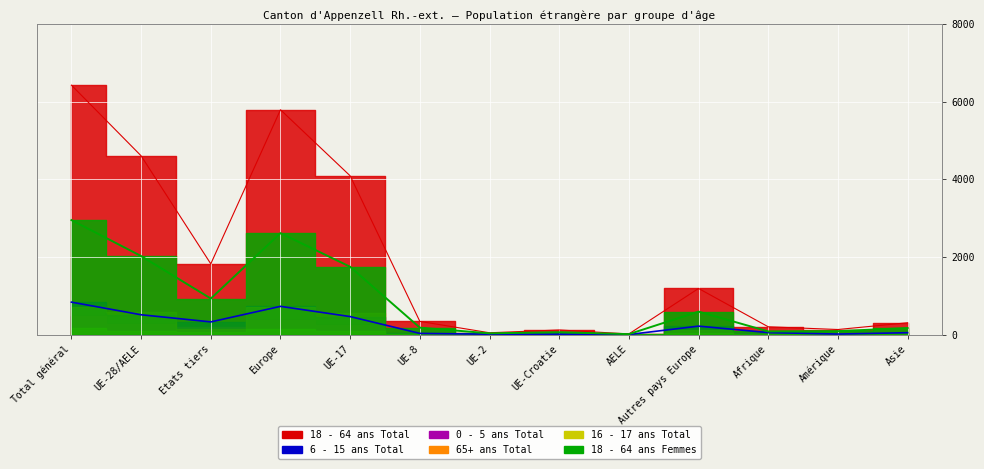

True or false: 6 - 15 ans Total has more than 2 interior local peaks.

True